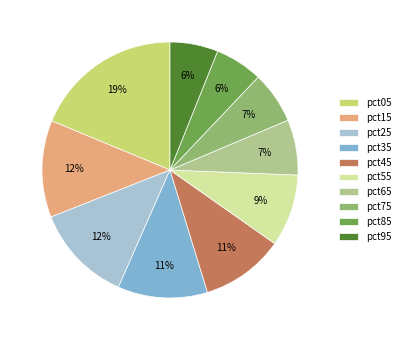

Is it true that pct55 is 1% of the pie?

False